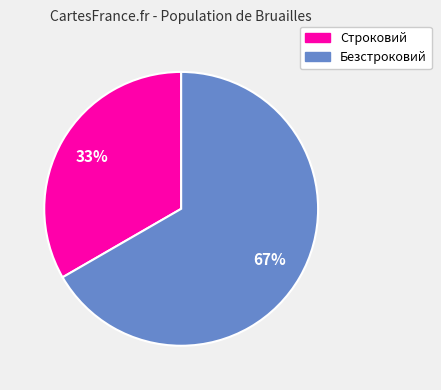

Count the number of slices in the pie.

2